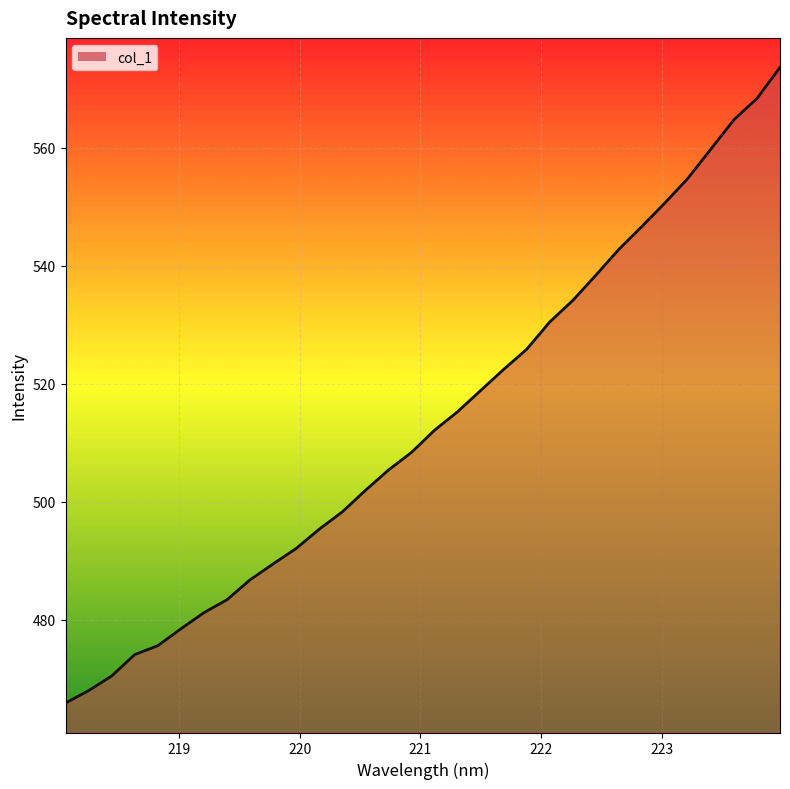

What is the difference between the second highest and second lowest values?

100.4